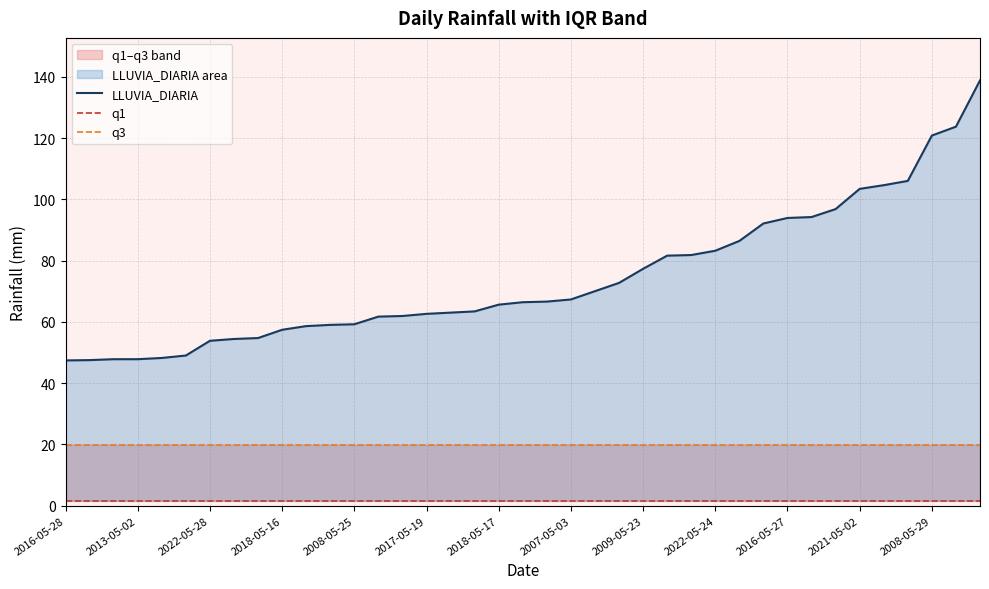

True or false: LLUVIA_DIARIA has a value of 47.4 at 2016-05-28.

True